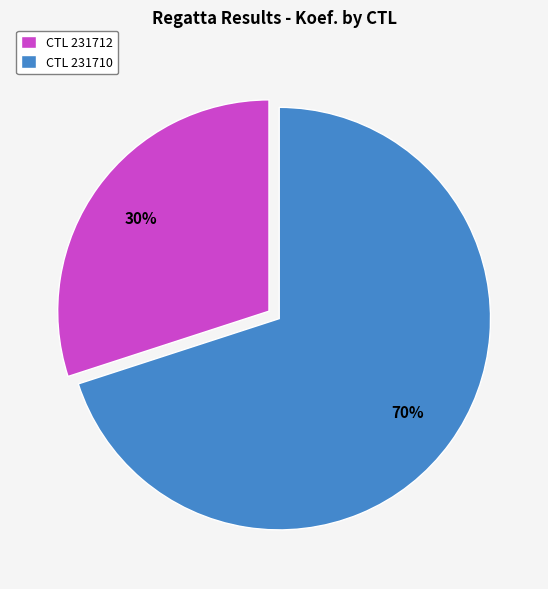

Which category accounts for the majority?

CTL 231710